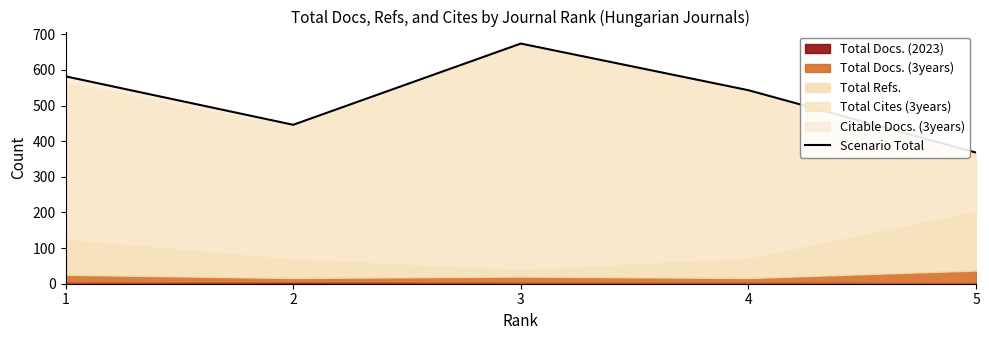

The value at 5 is 368. True or false?

True